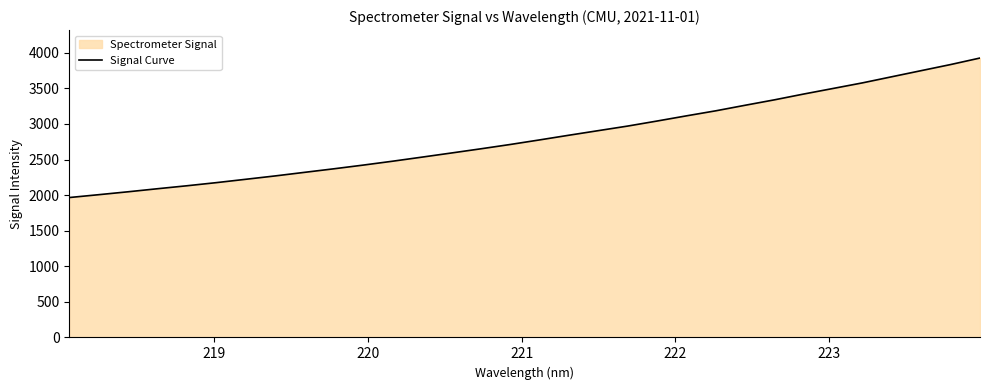

What is the difference between the maximum and minimum values?

1960.4